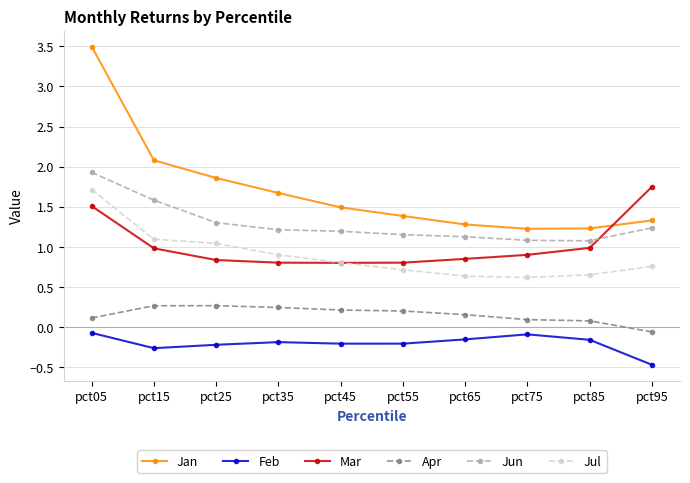

The value of Mar at pct15 is 1.0. True or false?

True